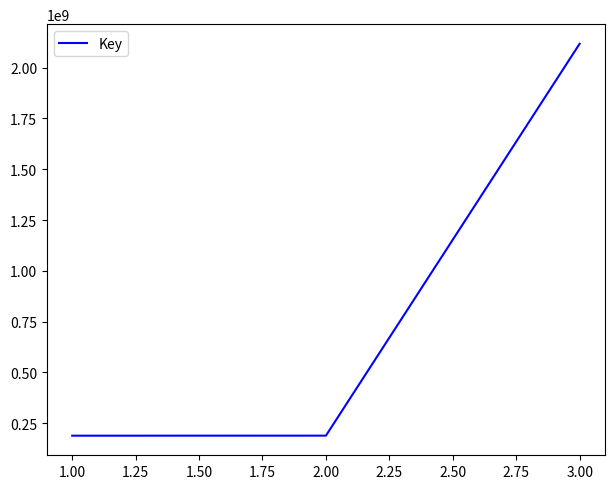

What is the difference between the maximum and minimum values?

1929161778